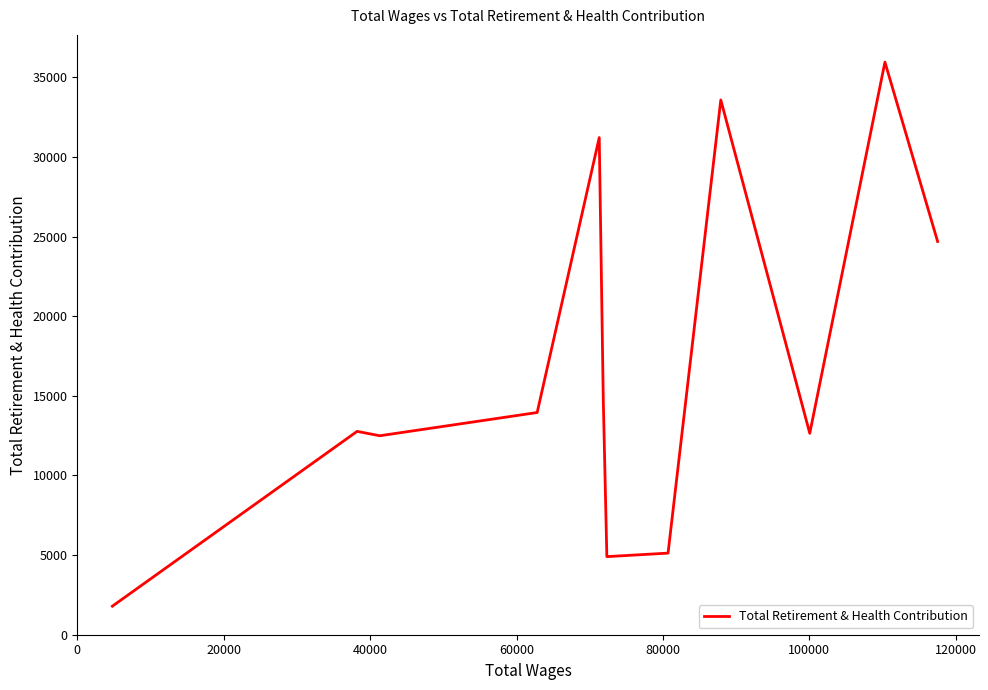

What is the maximum value shown in the chart?

35952